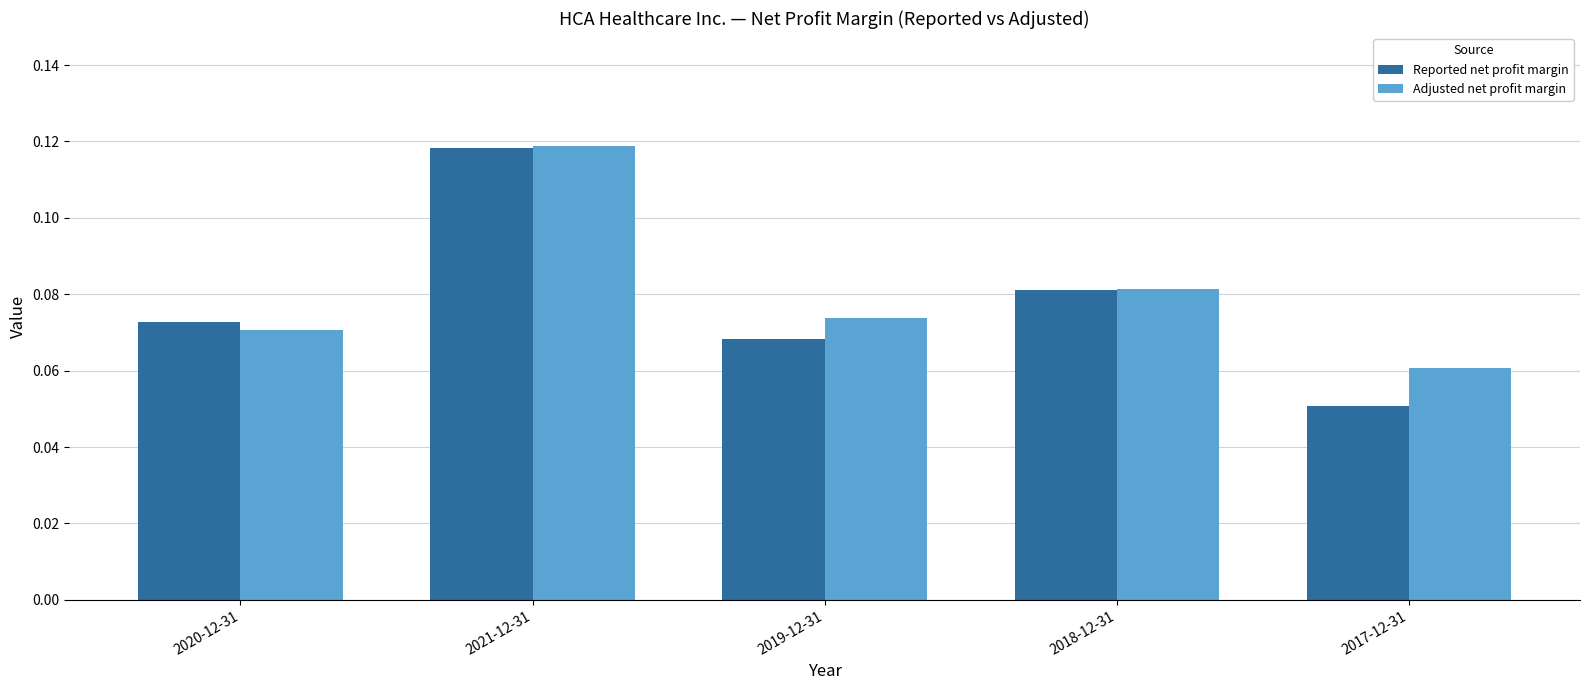

Is it true that Reported net profit margin equals 0.2 at 2021-12-31?

False